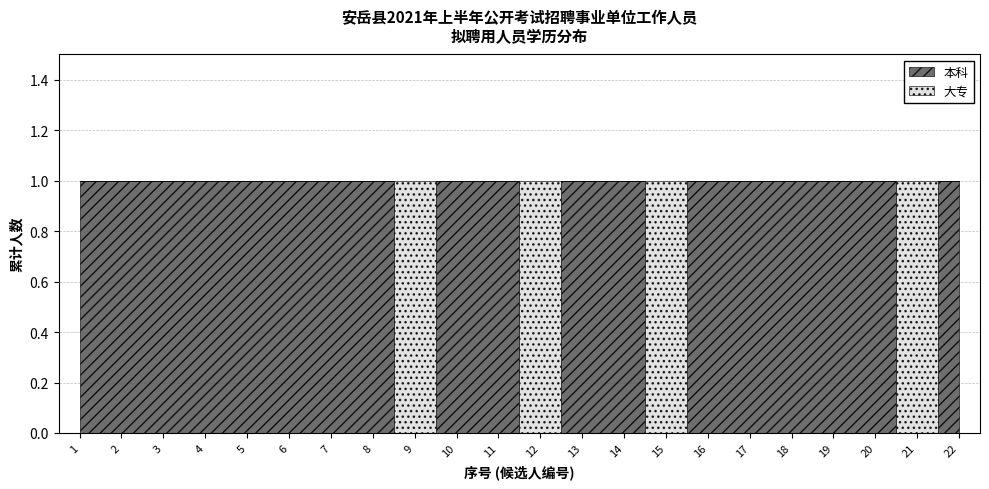

The value of 本科 at 3 is 0. True or false?

False